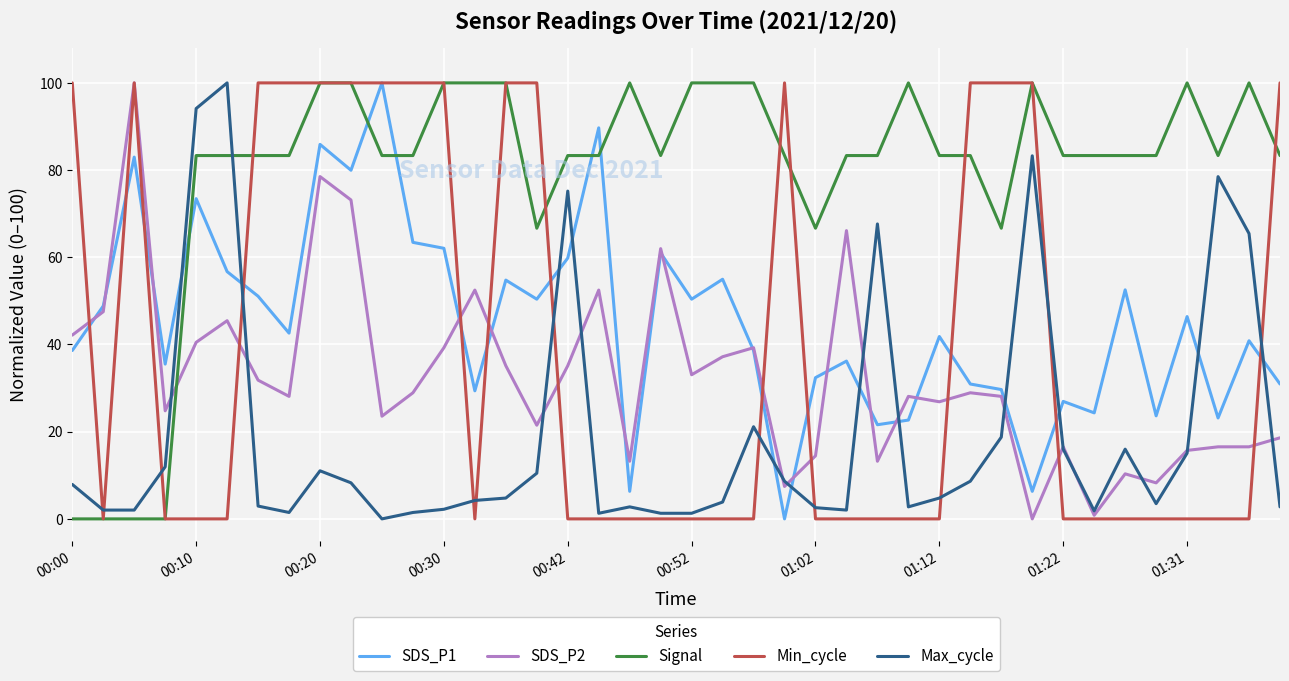

What is the maximum value shown in the chart?

100.0